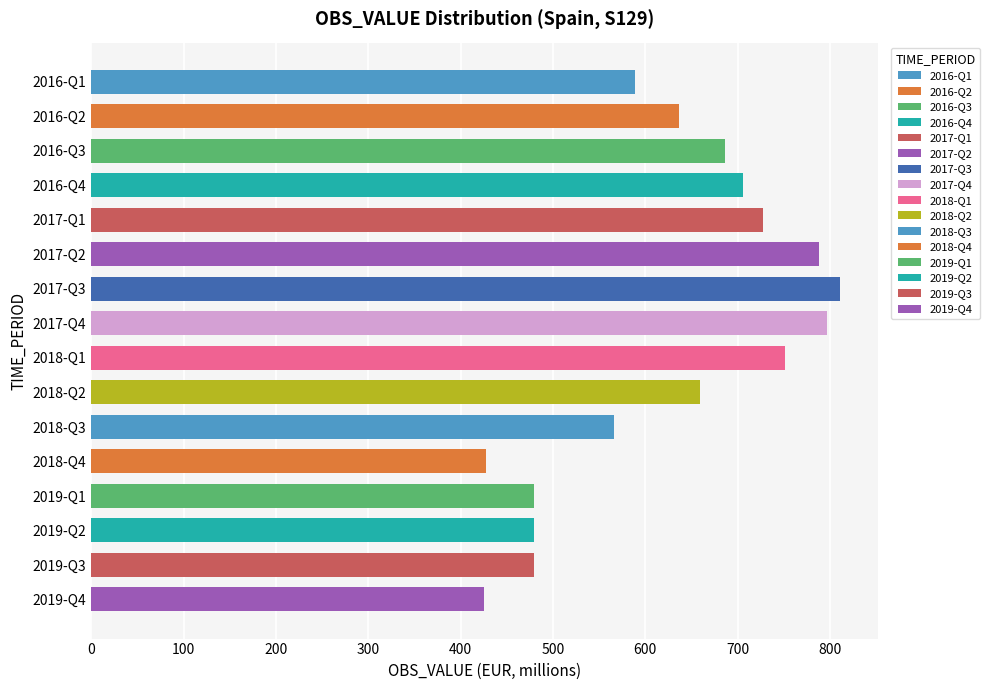

What is the change in value from 2017-Q1 to 2018-Q4?

-300